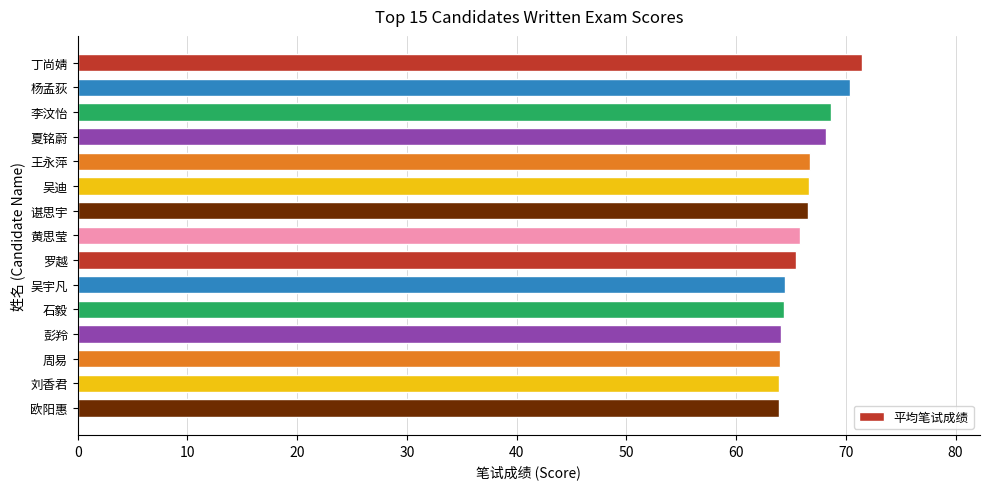

What position from the bottom is 刘香君?

2